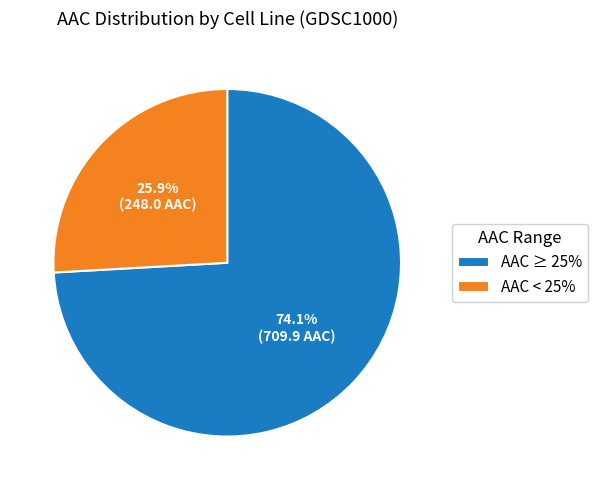

Which category has the smallest portion of the pie?

AAC < 25%